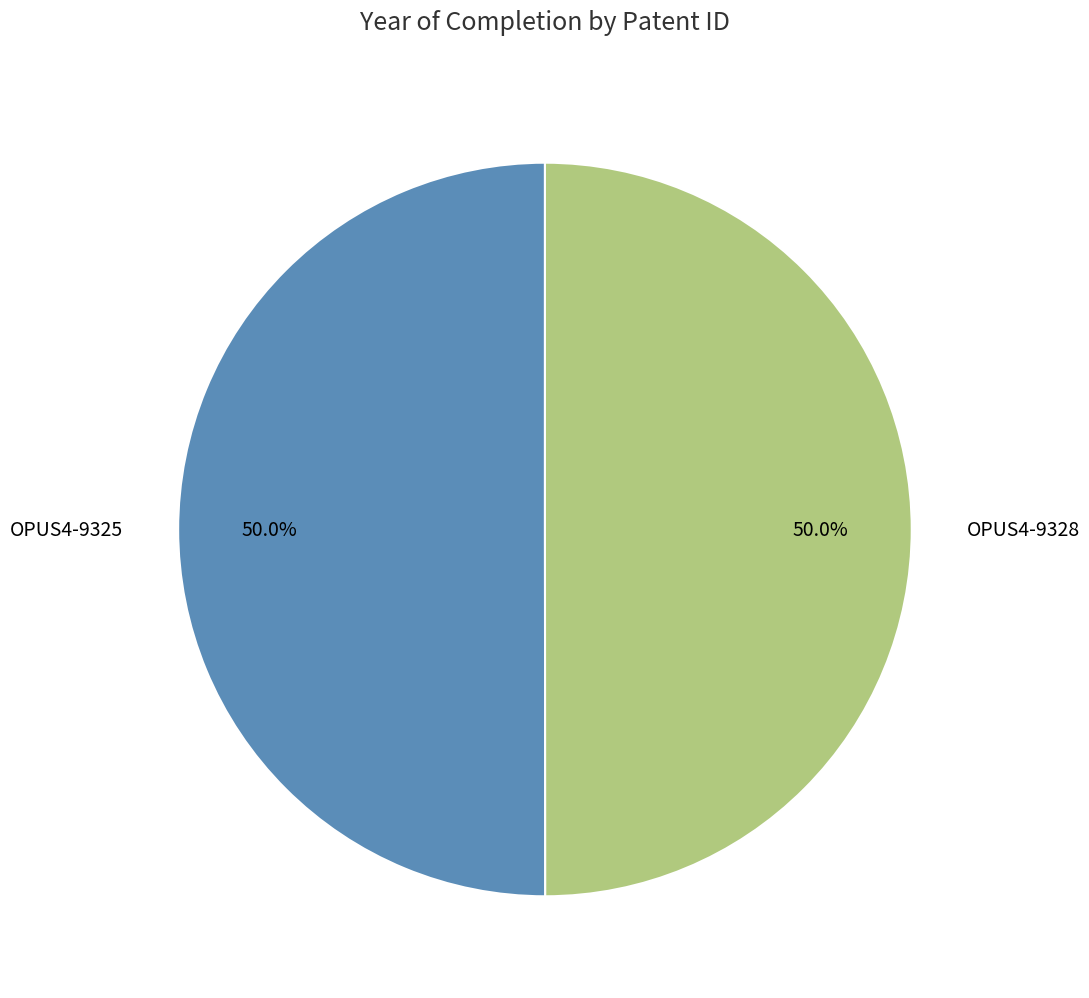

What is the total percentage of OPUS4-9325 and OPUS4-9328?

100.0%